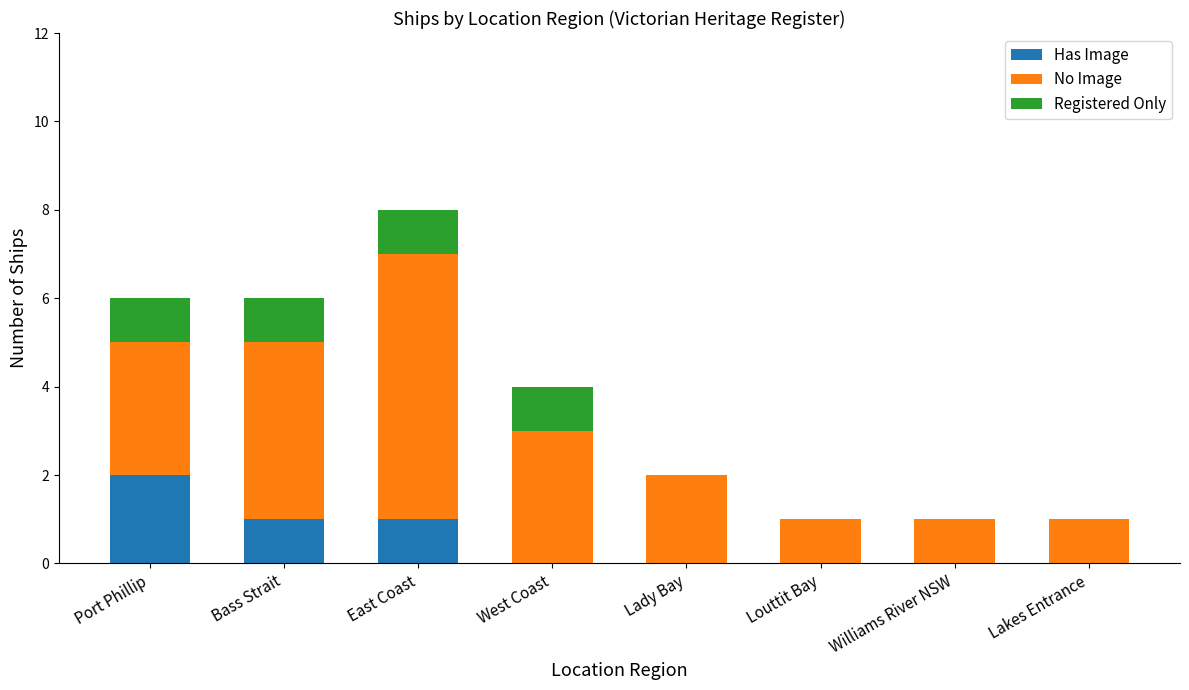

At which category is the sum across all series the highest?

East Coast